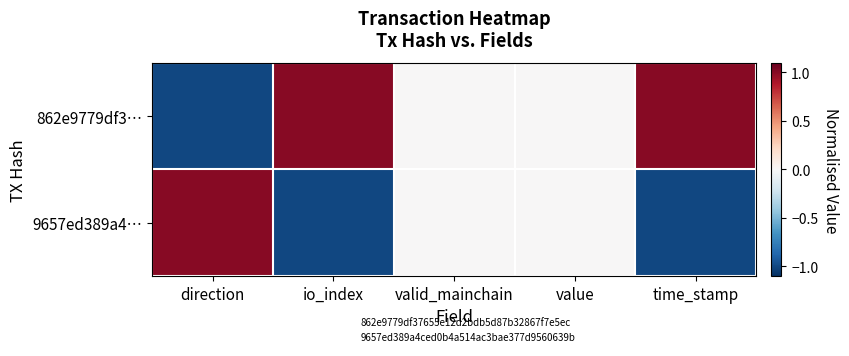

Between value and direction, which is larger?

value